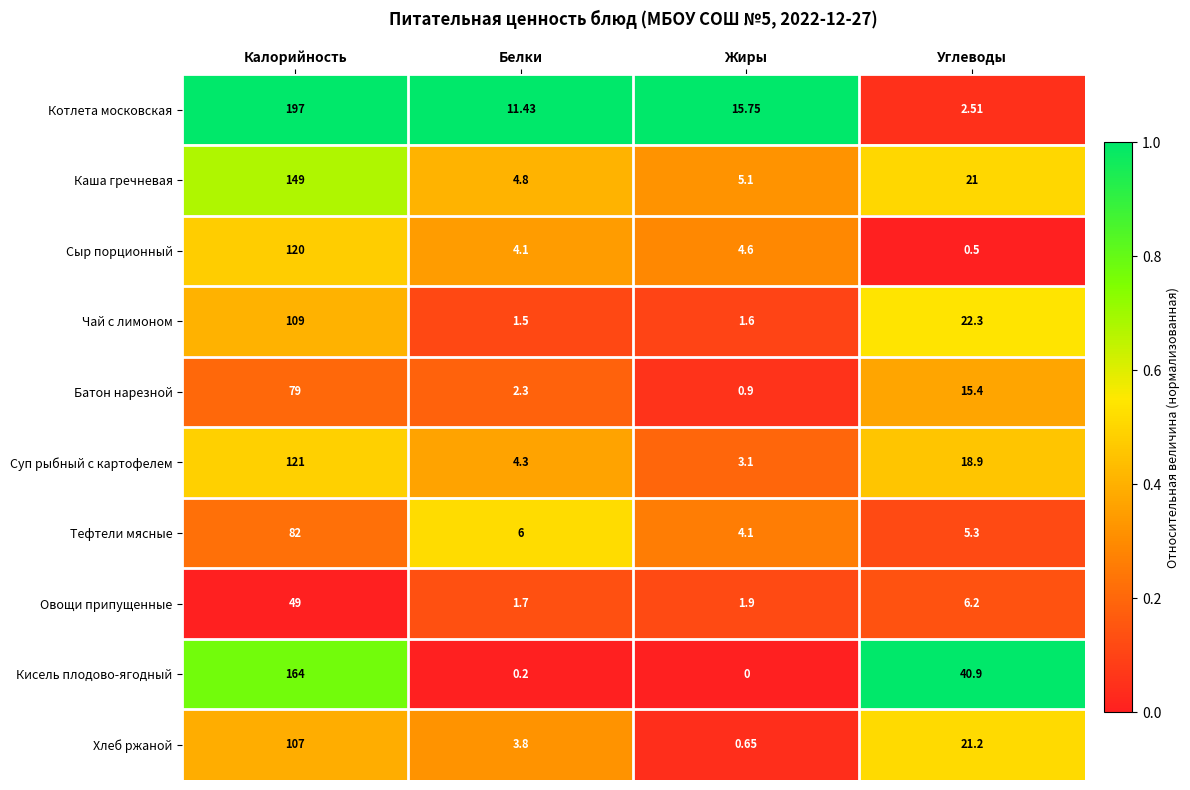

At how many categories does at least one series exceed 0?

4